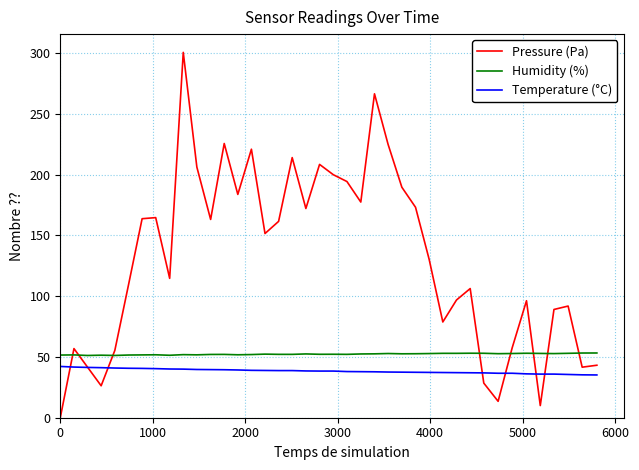

What are all the series names shown in the legend?

Pressure (Pa), Humidity (%), Temperature (°C)